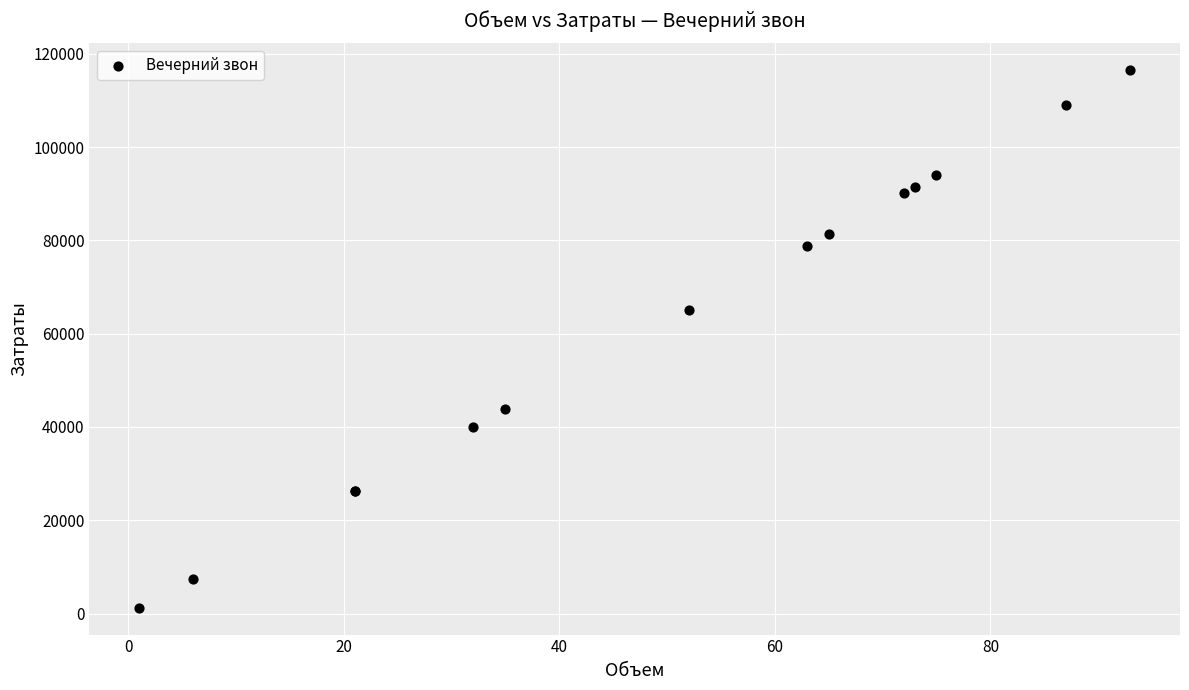

What Y value in the scatter plot is closest to 58844?

65104